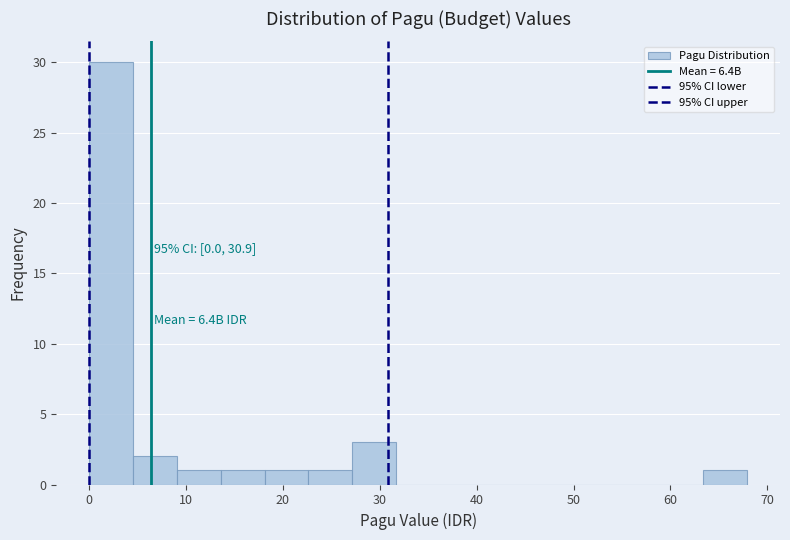

Which range on the x-axis has the tallest bar?

0 to 5